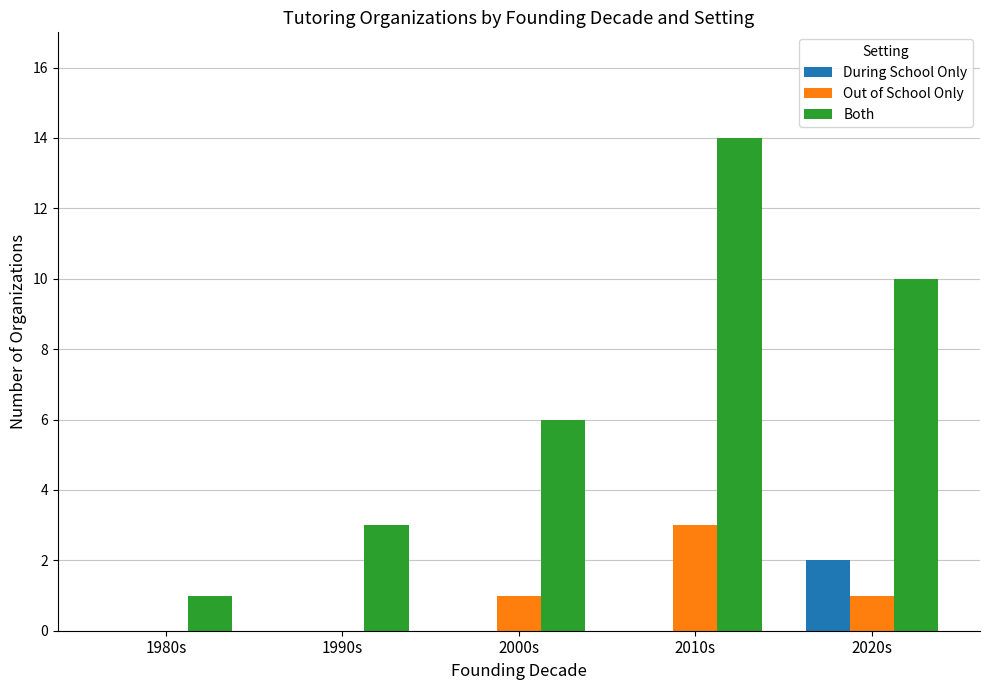

How many groups of bars are there?

5